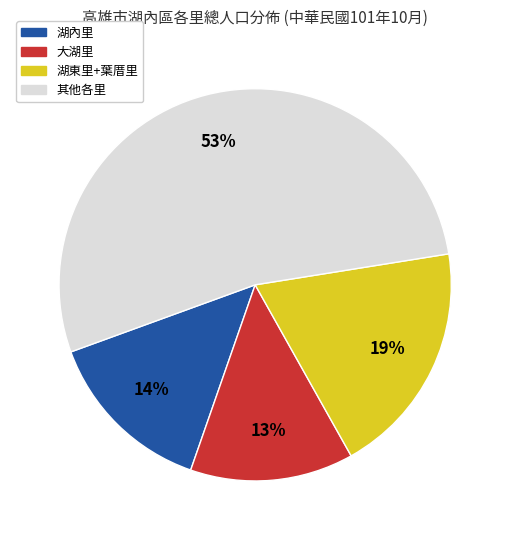

To the nearest percent, what is the average slice percentage?

25%